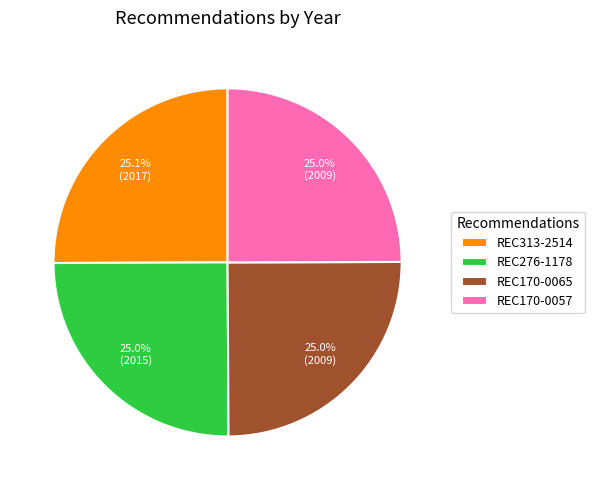

To the nearest percent, what percentage of the pie is REC276-1178?

25%